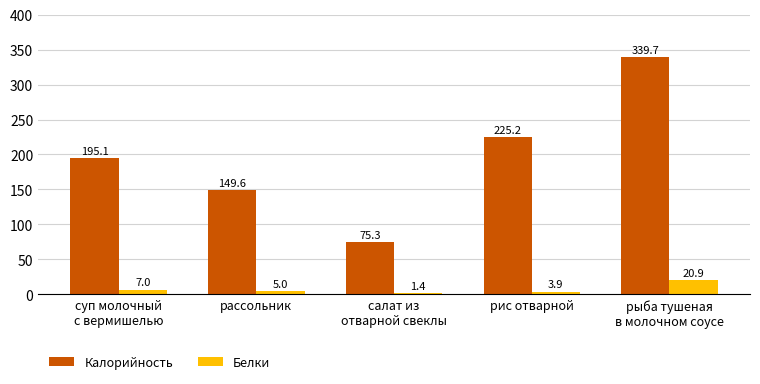

What is the value of the Белки bar at the 5th from the left?

20.9